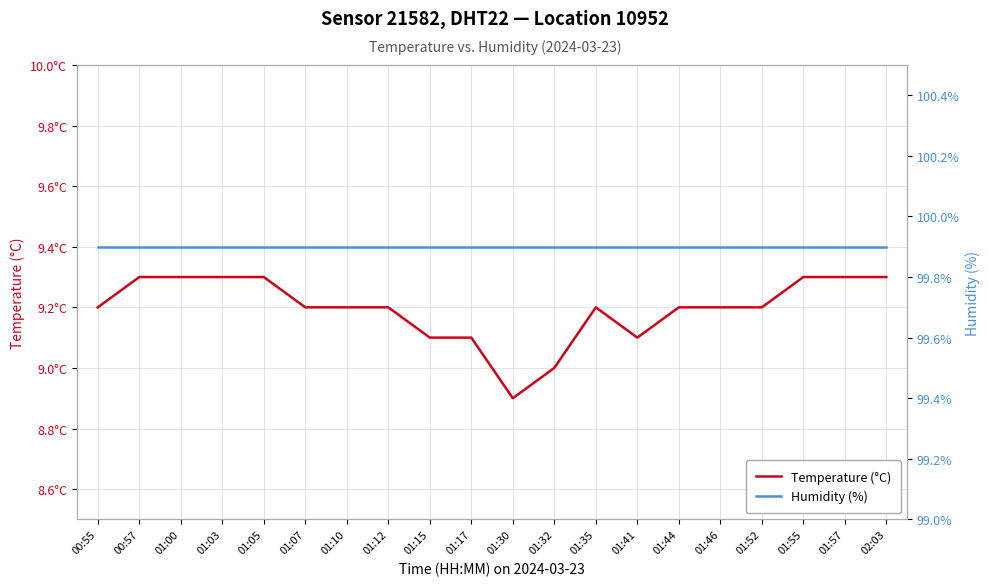

Rank the categories by Temperature (°C) value from lowest to highest.

01:30, 01:32, 01:15, 01:17, 01:41, 00:55, 01:07, 01:10, 01:12, 01:35, 01:44, 01:46, 01:52, 00:57, 01:00, 01:03, 01:05, 01:55, 01:57, 02:03